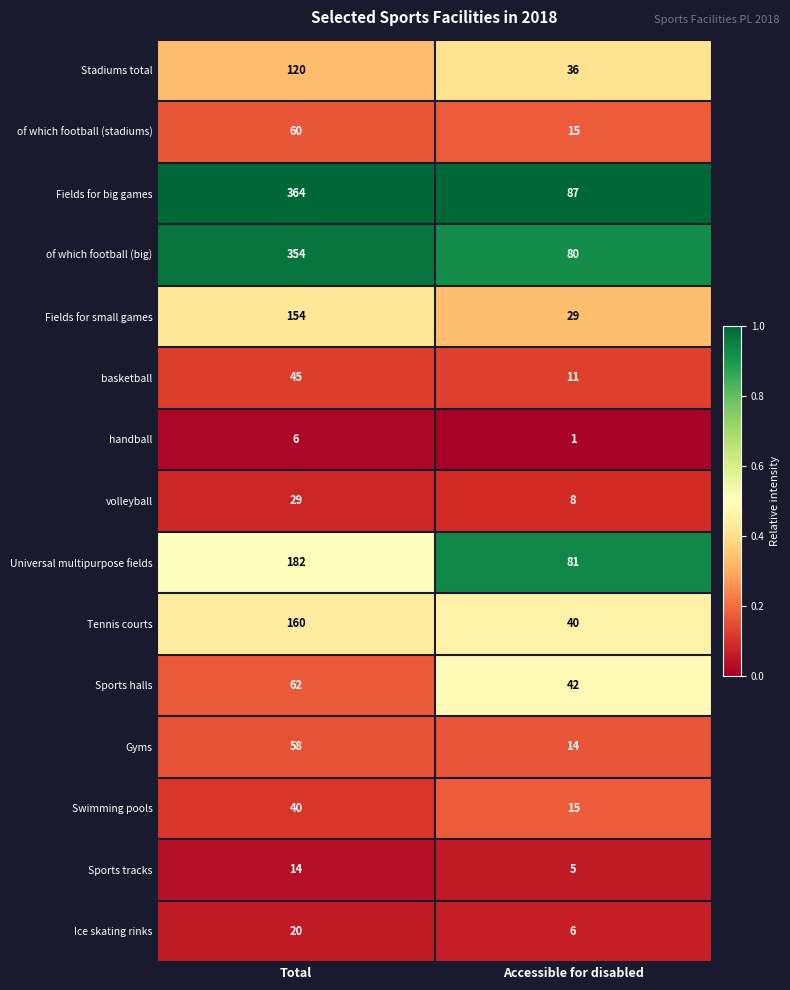

Reading left to right, transcribe all the data shown in this chart.

Stadiums total: 120	36
of which football (stadiums): 60	15
Fields for big games: 364	87
of which football (big): 354	80
Fields for small games: 154	29
basketball: 45	11
handball: 6	1
volleyball: 29	8
Universal multipurpose fields: 182	81
Tennis courts: 160	40
Sports halls: 62	42
Gyms: 58	14
Swimming pools: 40	15
Sports tracks: 14	5
Ice skating rinks: 20	6